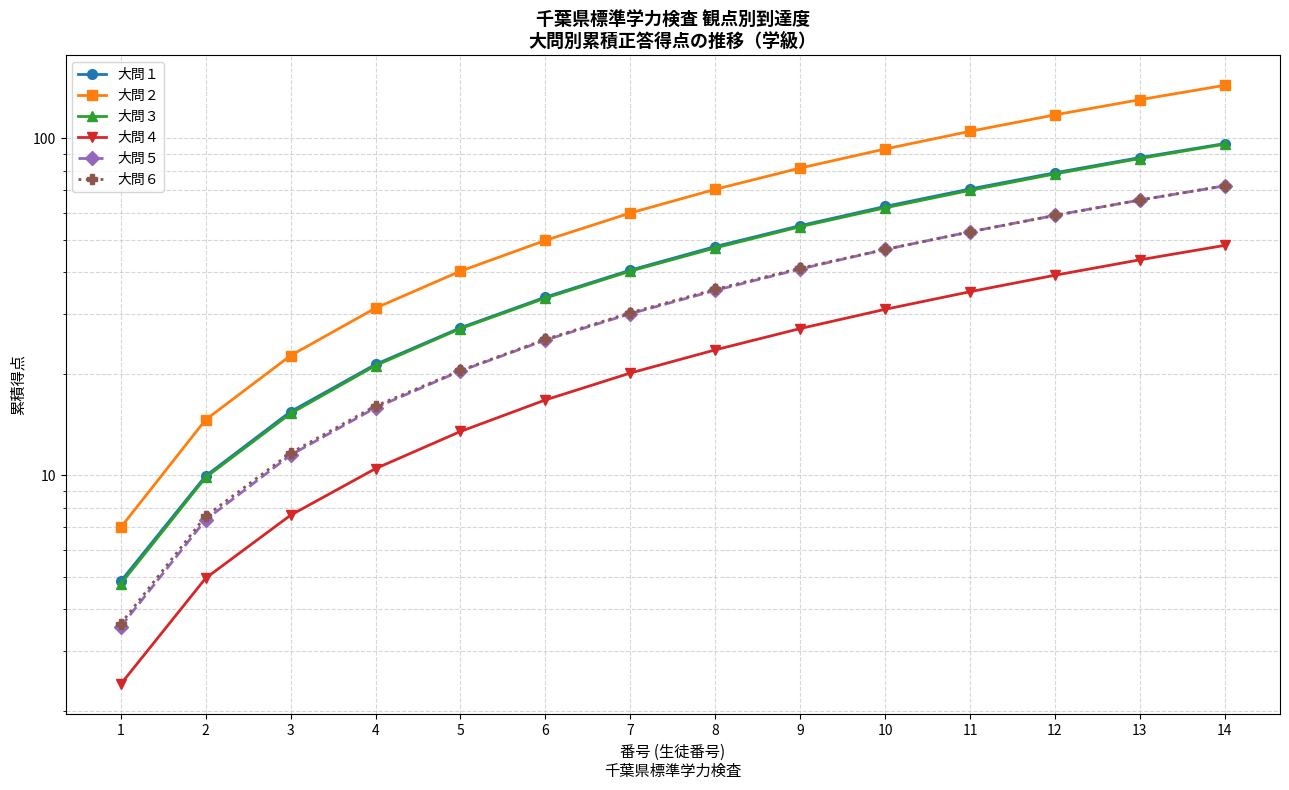

What is the average value of the 大問５ series?

34.8